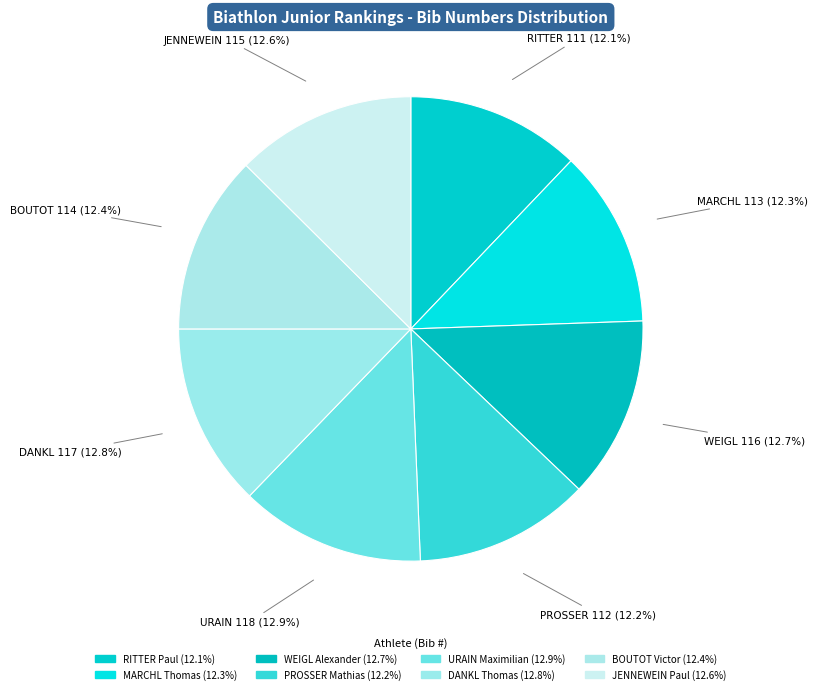

Which category has the smallest portion of the pie?

RITTER Paul